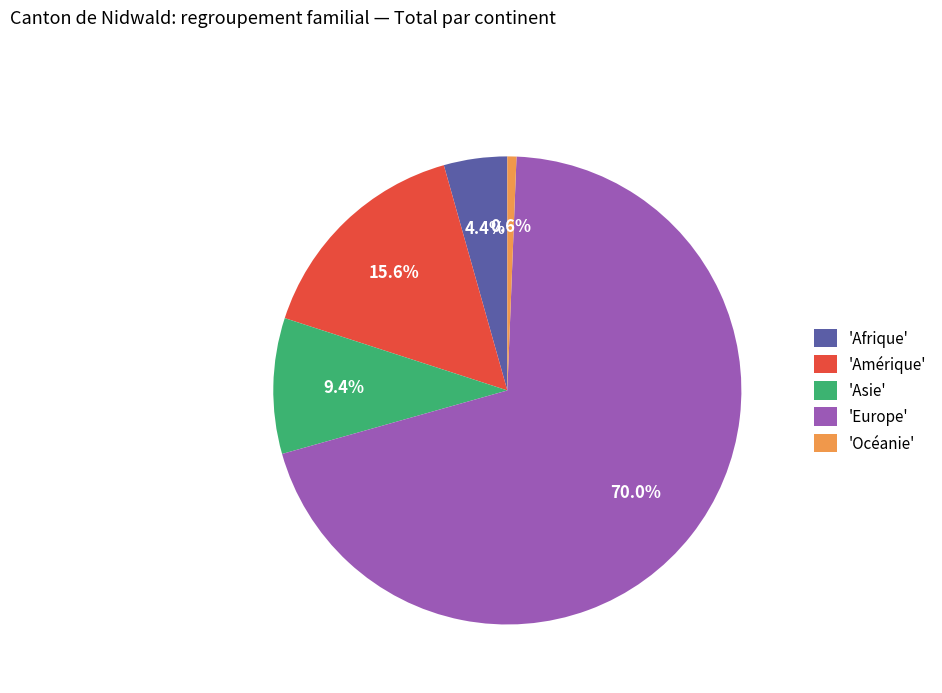

Rank the categories by value from lowest to highest.

'Océanie', 'Afrique', 'Asie', 'Amérique', 'Europe'